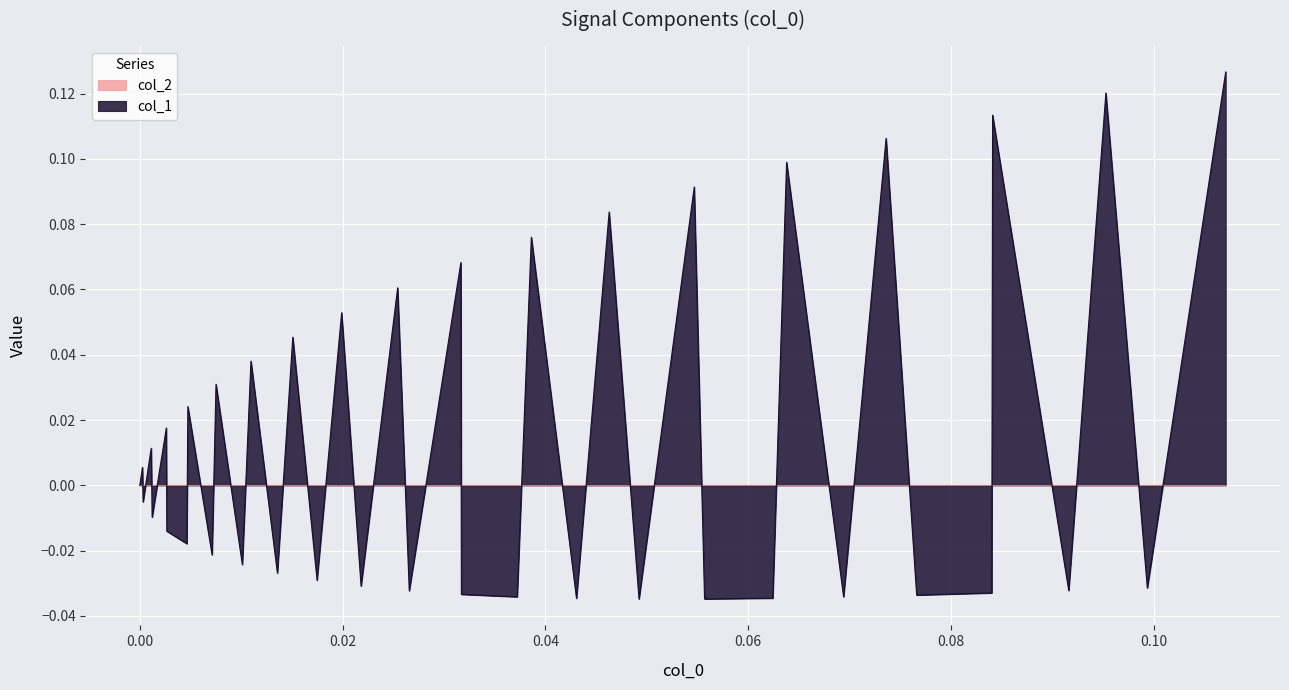

Which series has the widest spread of values?

col_1